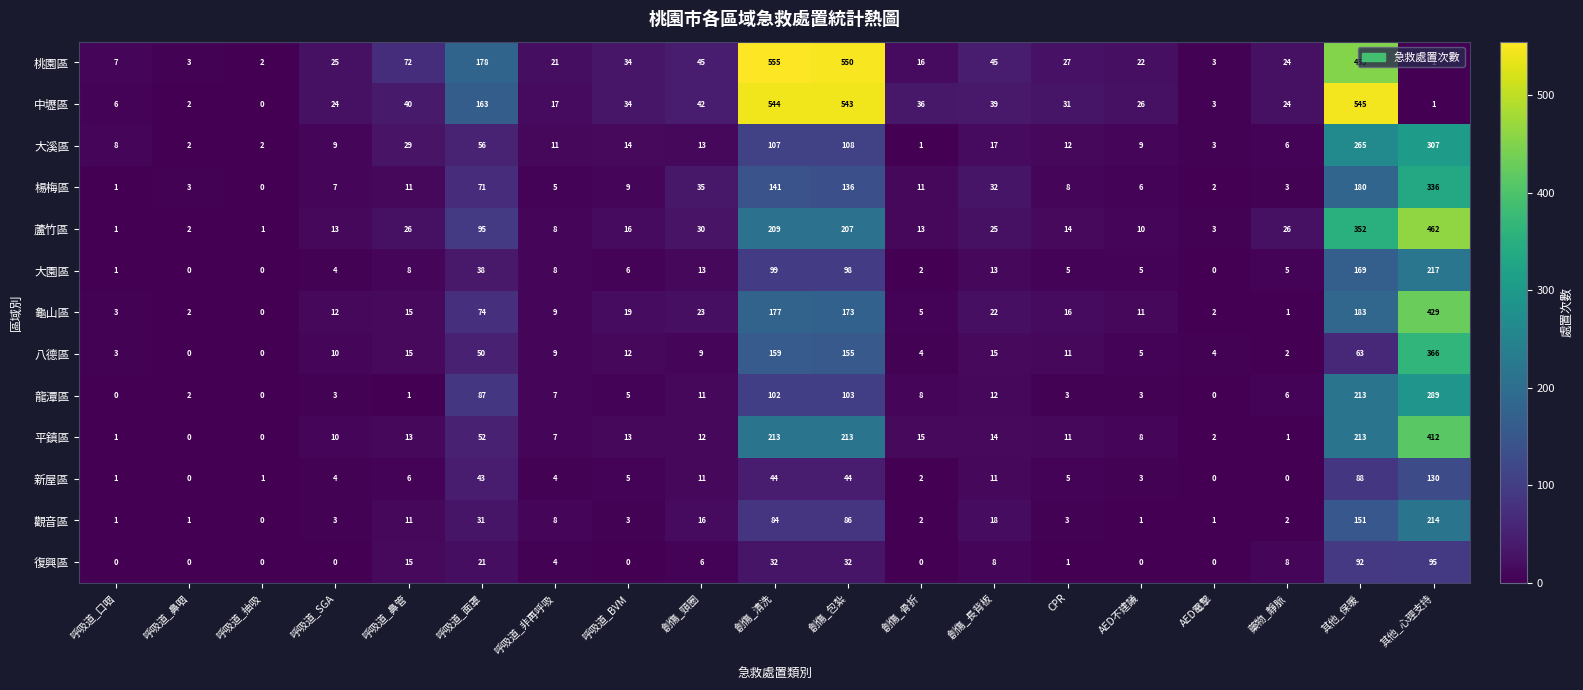

Which label corresponds to the largest value in the chart?

創傷_清洗